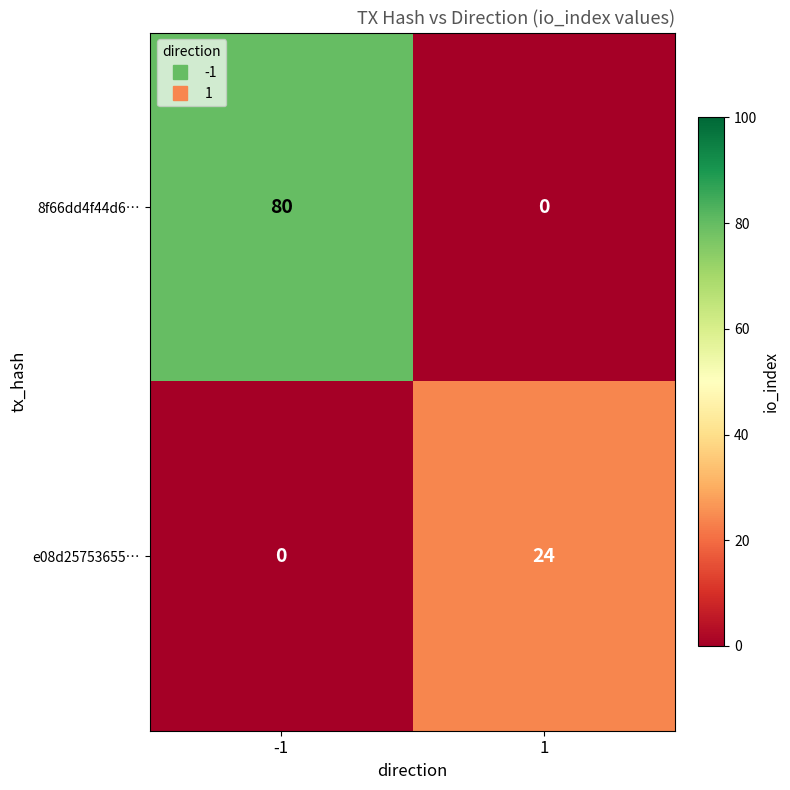

Rank the series by their average value, from lowest to highest.

e08d25753655…, 8f66dd4f44d6…